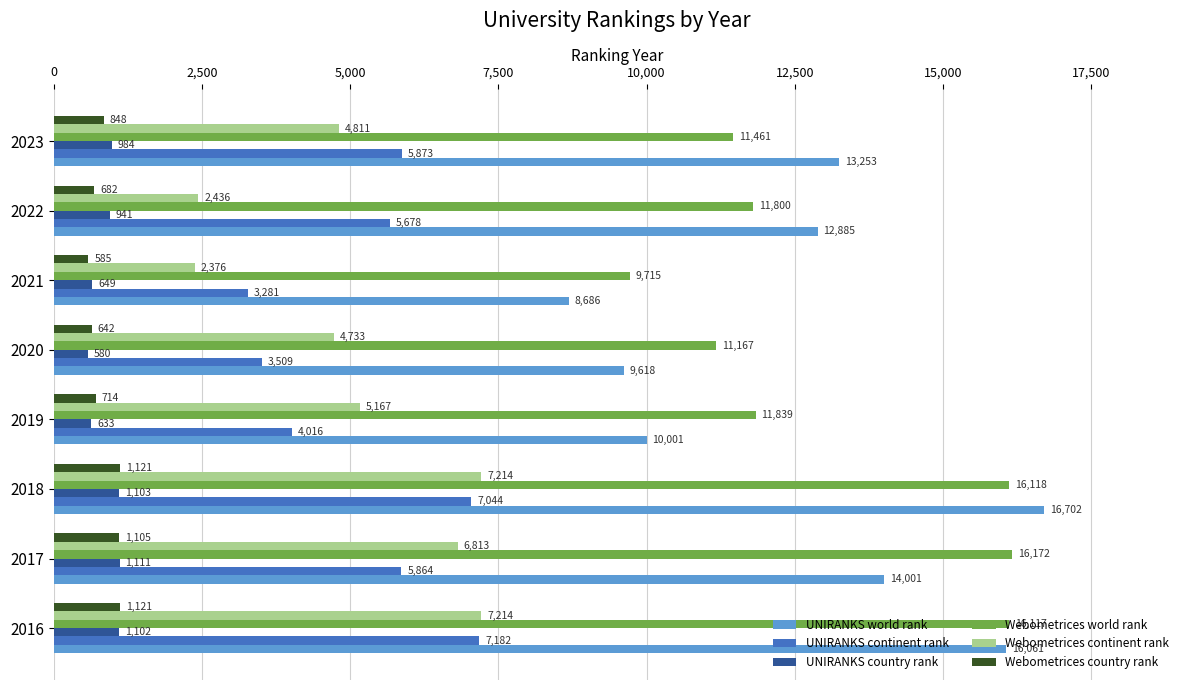

At which category is the sum across all series the highest?

2018